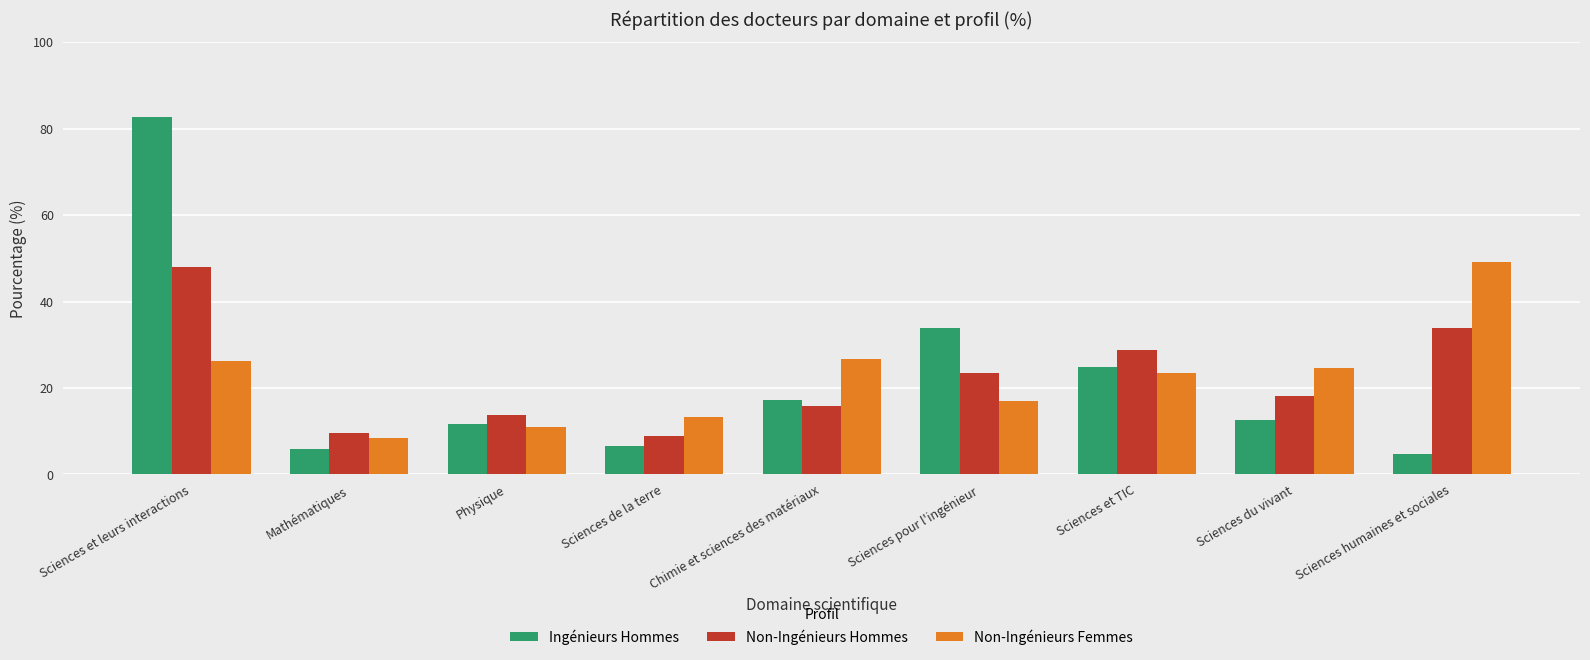

Is the value of Non-Ingénieurs Femmes at Sciences et TIC greater than the value of Ingénieurs Hommes at Sciences du vivant?

Yes